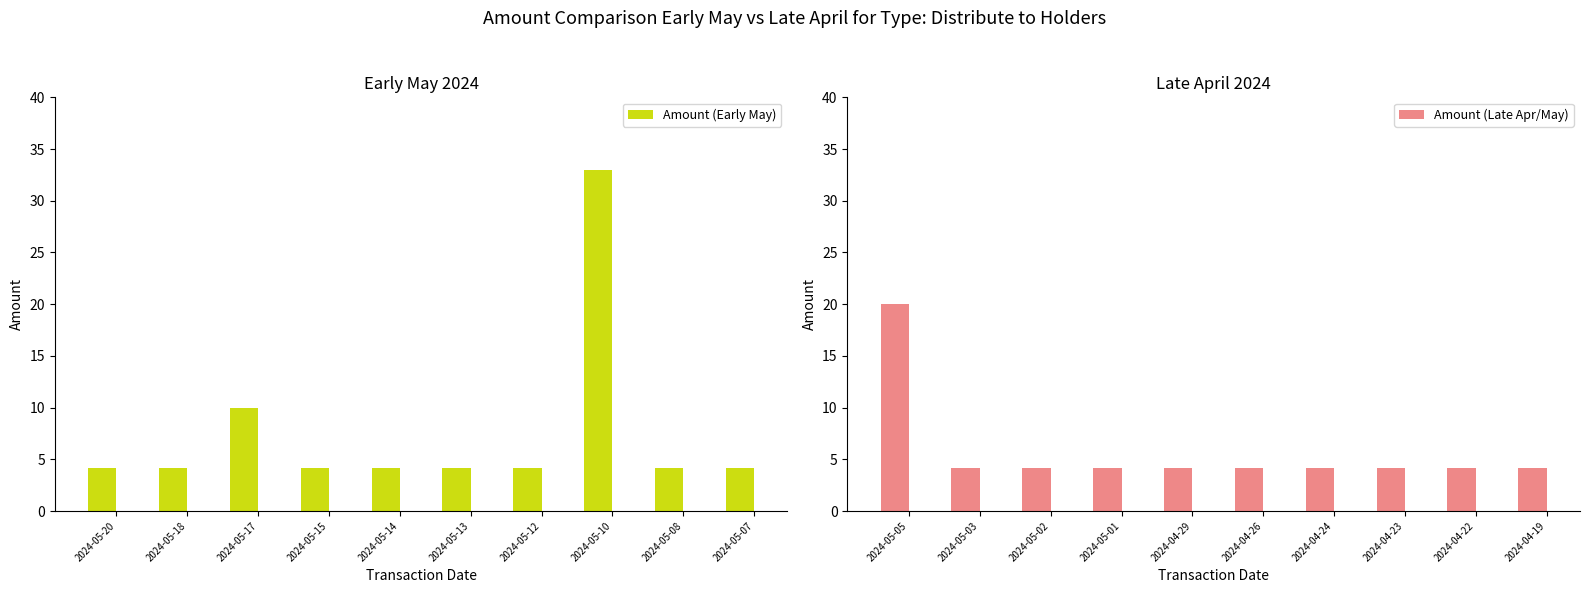

Reading right to left, transcribe all the data shown in this chart.

Amount (Early May): 4.2	4.2	33.0	4.2	4.2	4.2	4.2	10.0	4.2	4.2
Amount (Late Apr/May): 4.2	4.2	4.2	4.2	4.2	4.2	4.2	4.2	4.2	20.0